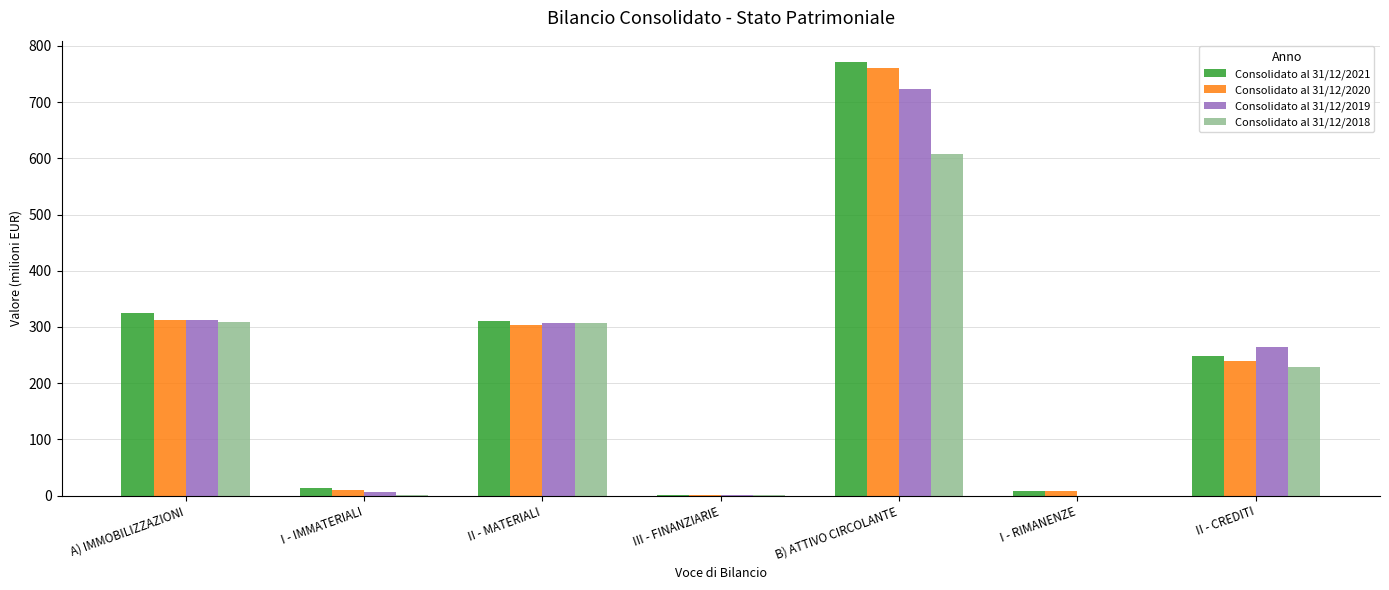

Is it true that Consolidato al 31/12/2018 equals 397.5 at II - CREDITI?

False